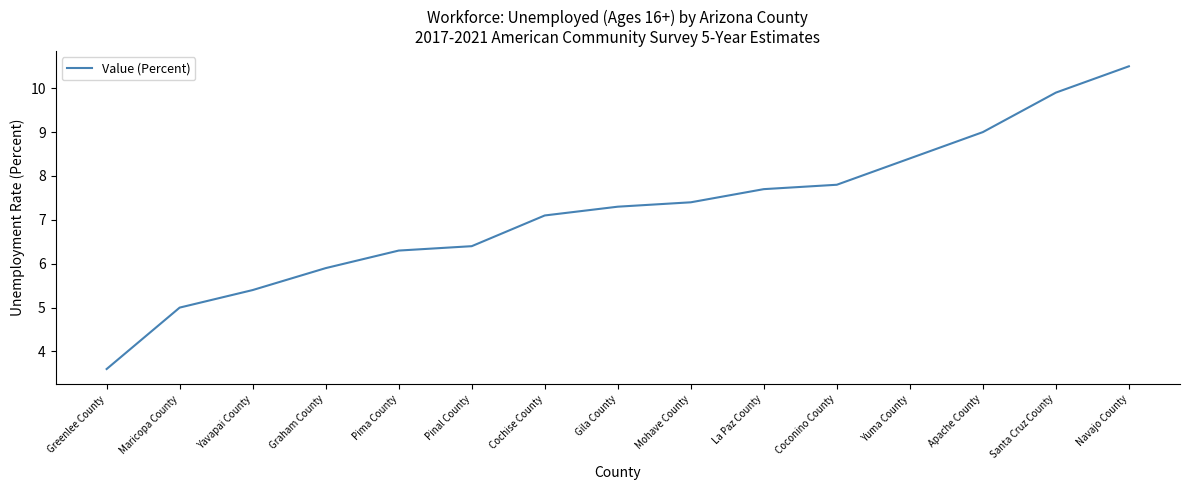

What is the difference between the maximum and minimum values?

6.9